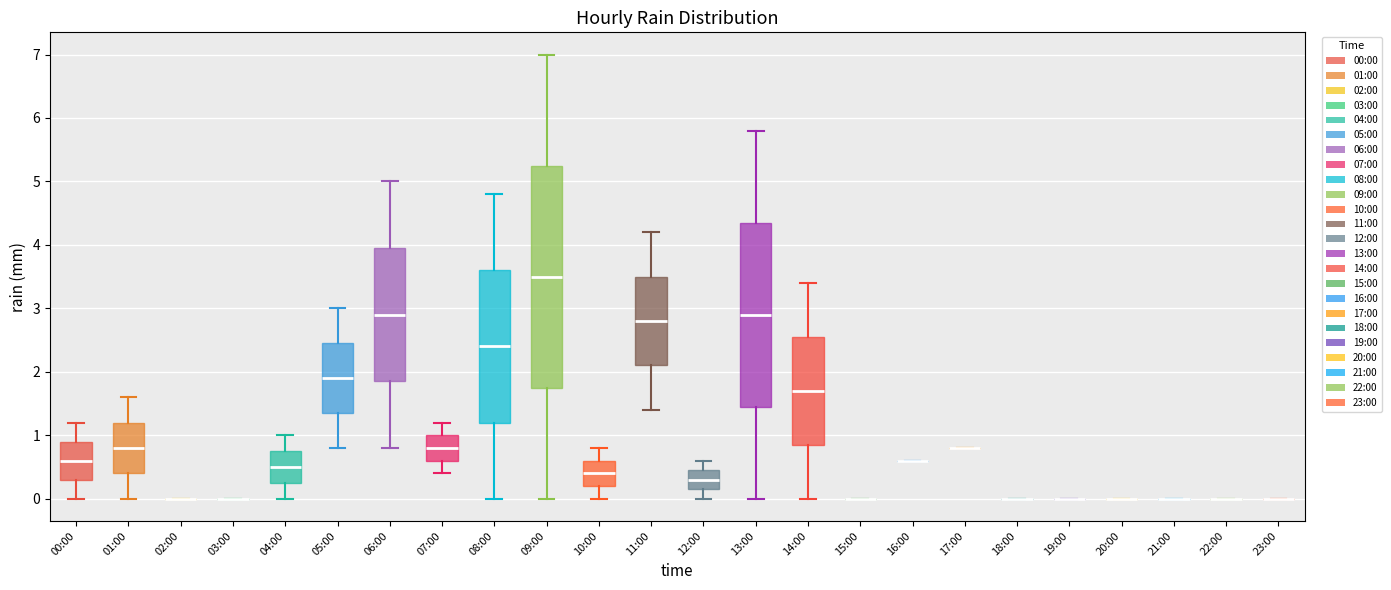

Reading left to right, transcribe this box plot: for each box, give where its median line is, the range the box spans, and where its two whiskers end, as read against the y-axis. The values are not printed on the chart, so give them approximately, as read against the axis.

00:00: median 0.6, box 0.3 to 0.9, whiskers 0.0 to 1.2
01:00: median 0.8, box 0.4 to 1.2, whiskers 0.0 to 1.6
02:00: box collapsed to a line at 0.0, whiskers 0.0 to 0.0
03:00: box collapsed to a line at 0.0, whiskers 0.0 to 0.0
04:00: median 0.5, box 0.3 to 0.8, whiskers 0.0 to 1.0
05:00: median 1.9, box 1.4 to 2.5, whiskers 0.8 to 3.0
06:00: median 2.9, box 1.9 to 4.0, whiskers 0.8 to 5.0
07:00: median 0.8, box 0.6 to 1.0, whiskers 0.4 to 1.2
08:00: median 2.4, box 1.2 to 3.6, whiskers 0.0 to 4.8
09:00: median 3.5, box 1.8 to 5.3, whiskers 0.0 to 7.0
10:00: median 0.4, box 0.2 to 0.6, whiskers 0.0 to 0.8
11:00: median 2.8, box 2.1 to 3.5, whiskers 1.4 to 4.2
12:00: median 0.3, box 0.2 to 0.5, whiskers 0.0 to 0.6
13:00: median 2.9, box 1.5 to 4.4, whiskers 0.0 to 5.8
14:00: median 1.7, box 0.9 to 2.6, whiskers 0.0 to 3.4
15:00: box collapsed to a line at 0.0, whiskers 0.0 to 0.0
16:00: box collapsed to a line at 0.6, whiskers 0.6 to 0.6
17:00: box collapsed to a line at 0.8, whiskers 0.8 to 0.8
18:00: box collapsed to a line at 0.0, whiskers 0.0 to 0.0
19:00: box collapsed to a line at 0.0, whiskers 0.0 to 0.0
20:00: box collapsed to a line at 0.0, whiskers 0.0 to 0.0
21:00: box collapsed to a line at 0.0, whiskers 0.0 to 0.0
22:00: box collapsed to a line at 0.0, whiskers 0.0 to 0.0
23:00: box collapsed to a line at 0.0, whiskers 0.0 to 0.0